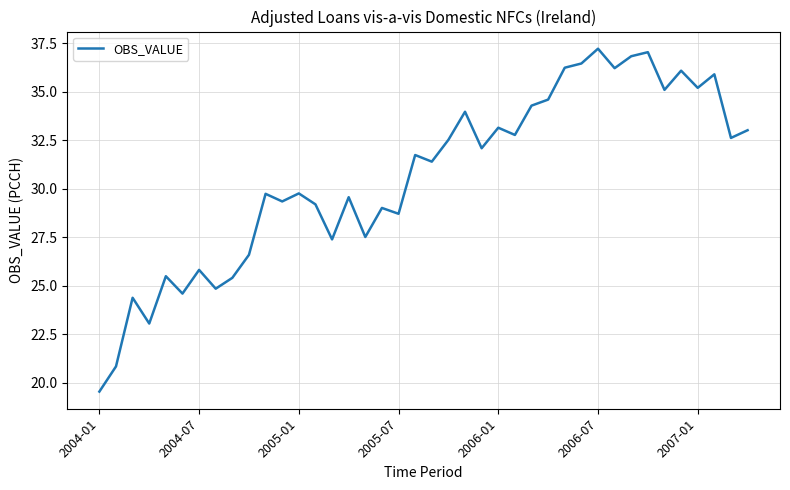

What is the difference between the maximum and minimum values?

17.7